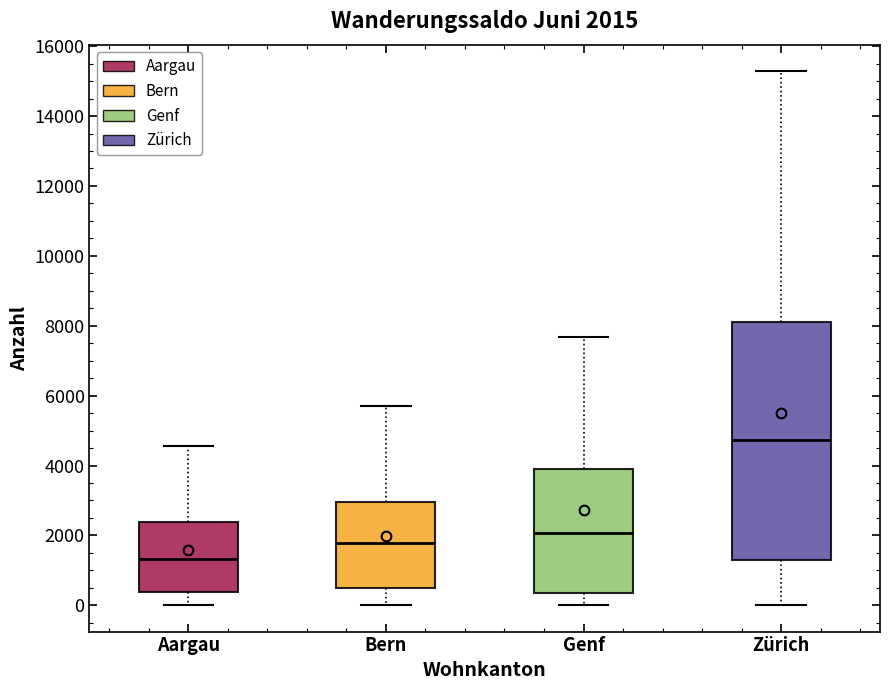

Which box is the tallest, from its lower edge to its upper edge?

Zürich